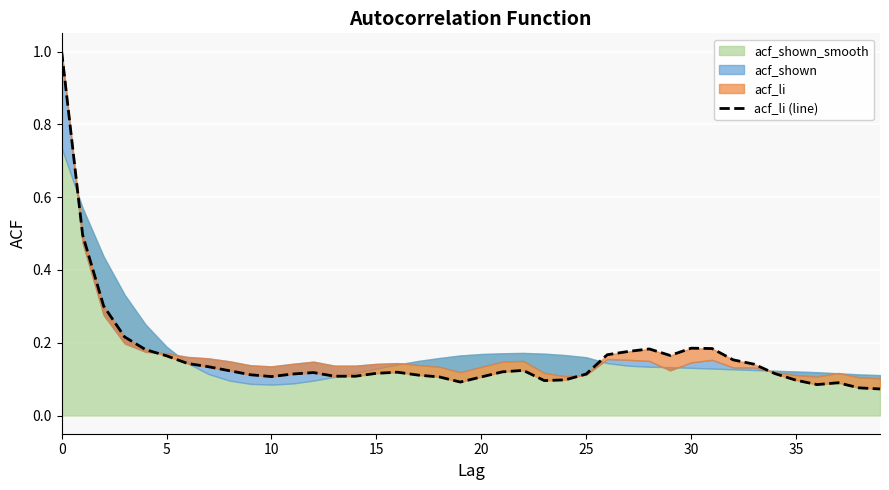

What is the sum of the values at 19 and 20?

0.3